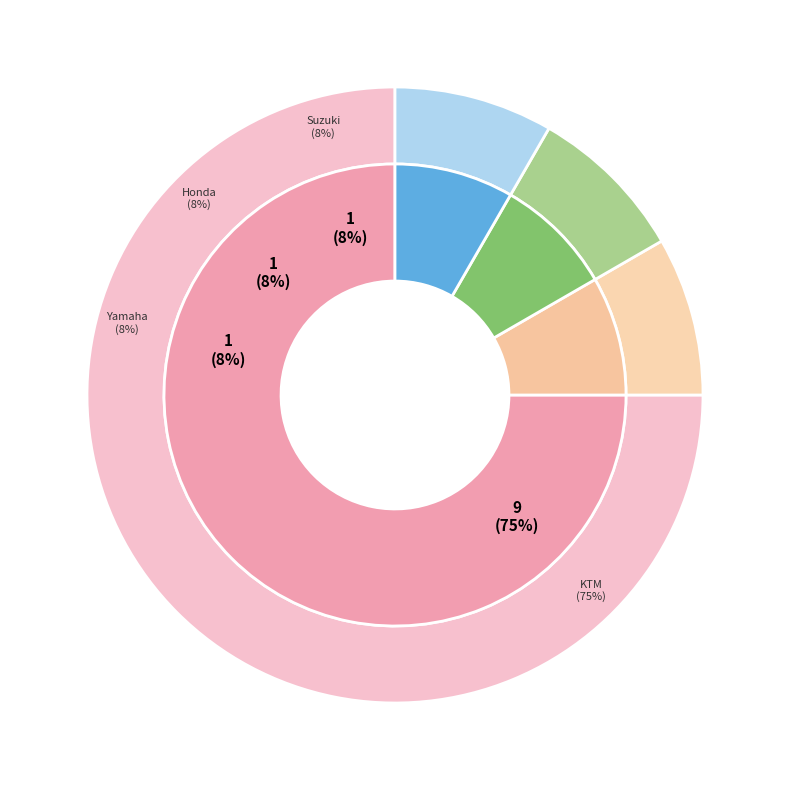

To the nearest percent, what portion does Yamaha represent?

8%